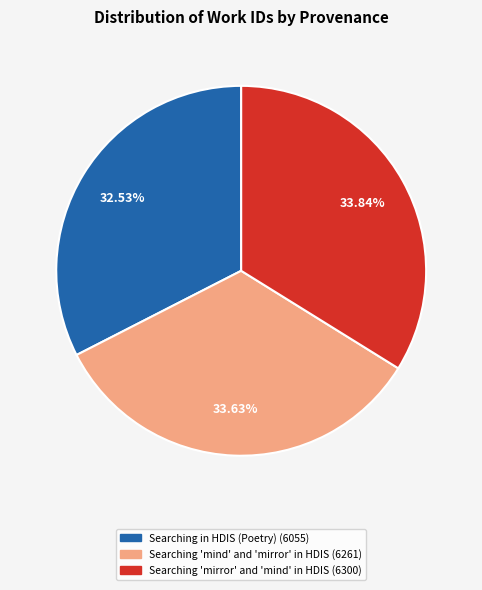

What is the ratio of the value at Searching 'mirror' and 'mind' in HDIS to the value at Searching 'mind' and 'mirror' in HDIS?

1.0